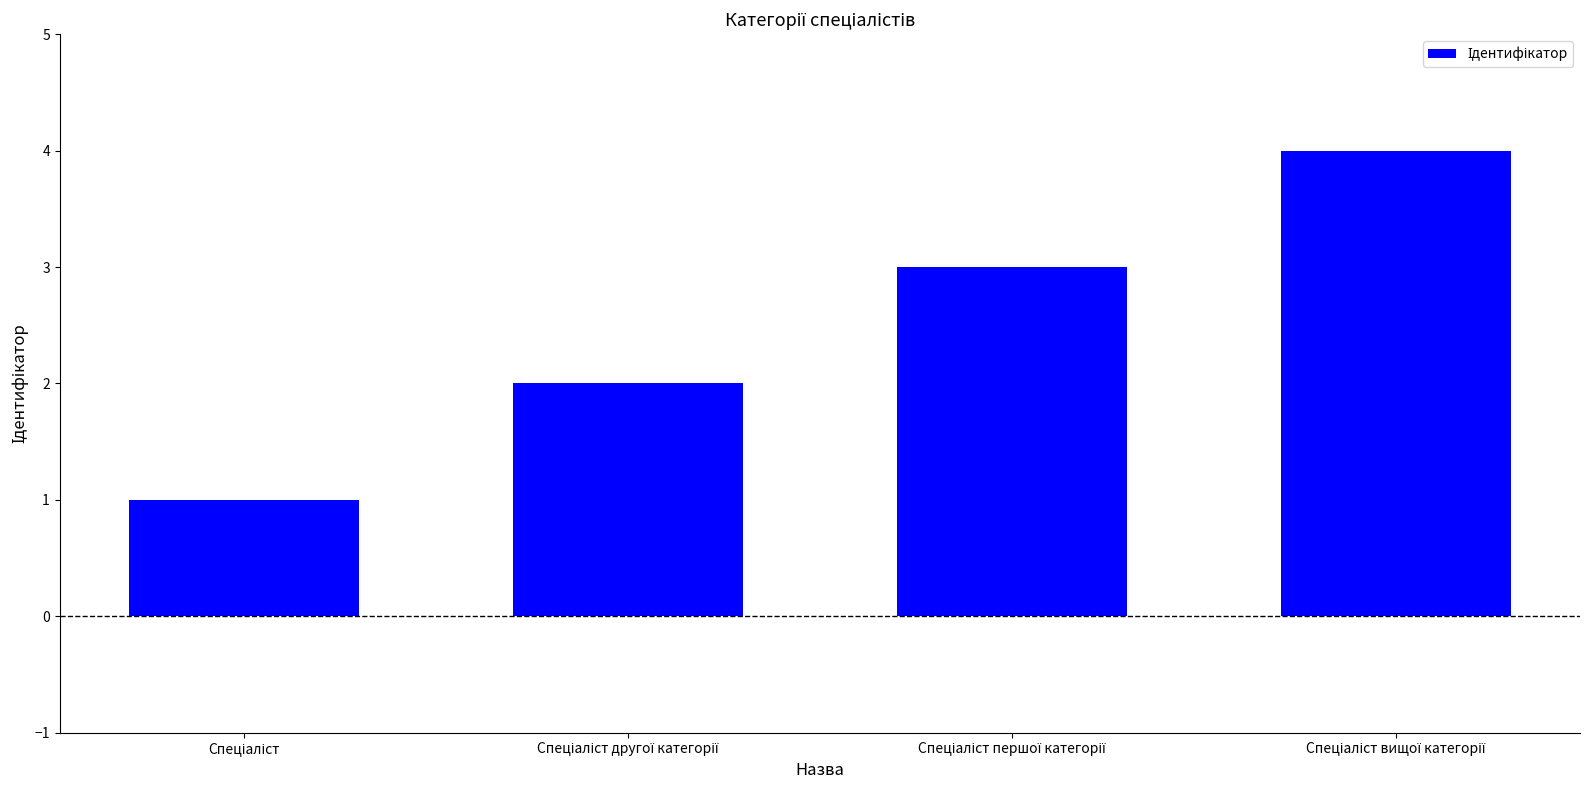

What is the maximum value shown in the chart?

4